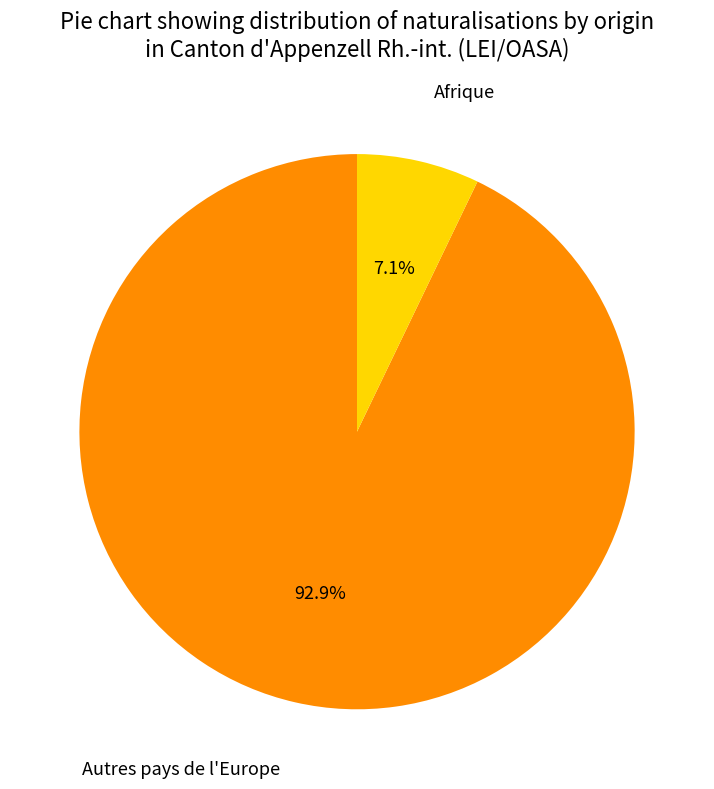

What percentage is the Afrique slice, to the nearest percent?

7%